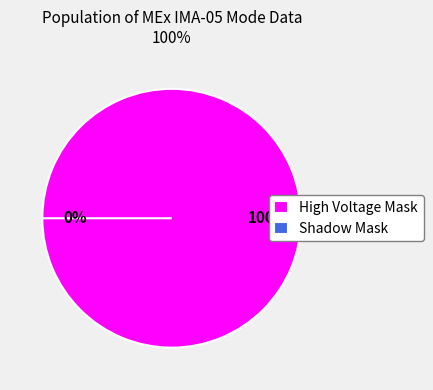

What is the smallest slice in the pie chart?

Shadow Mask